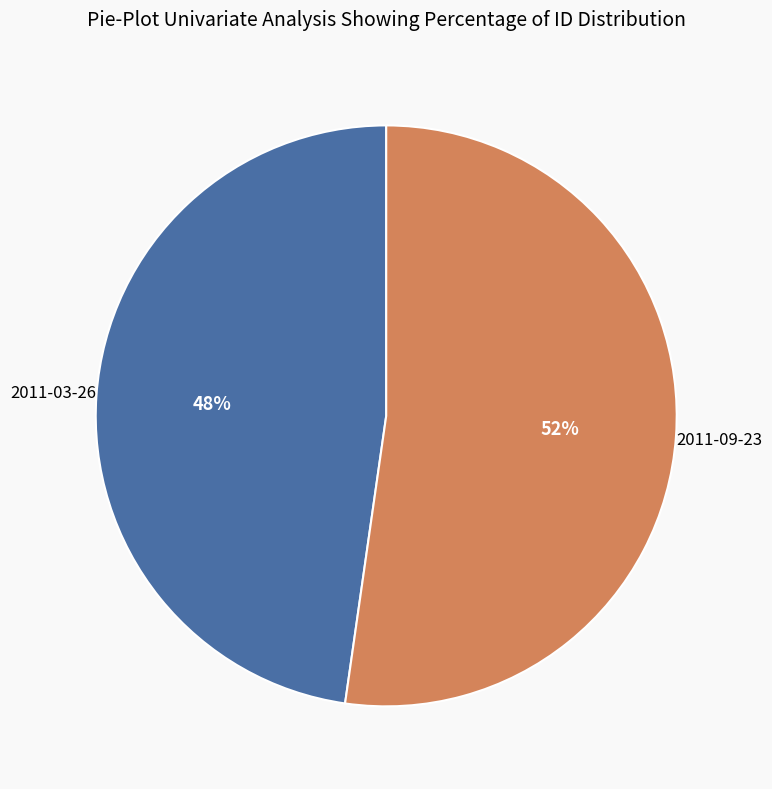

Is there any slice that represents more than half of the pie?

Yes